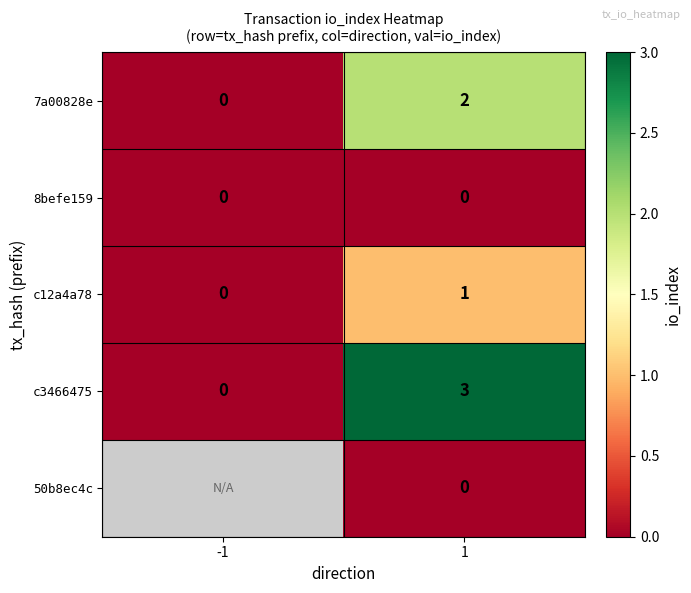

At which category is the sum across all series the highest?

1